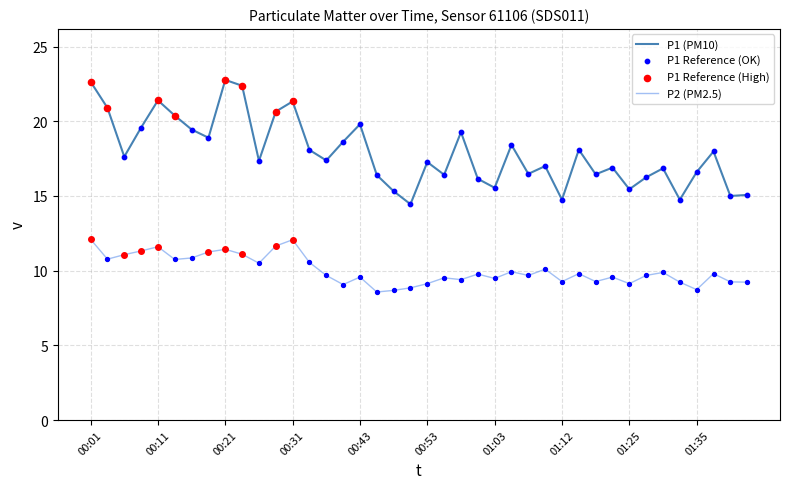

What is the highest value of the P1 (PM10) series?

22.8